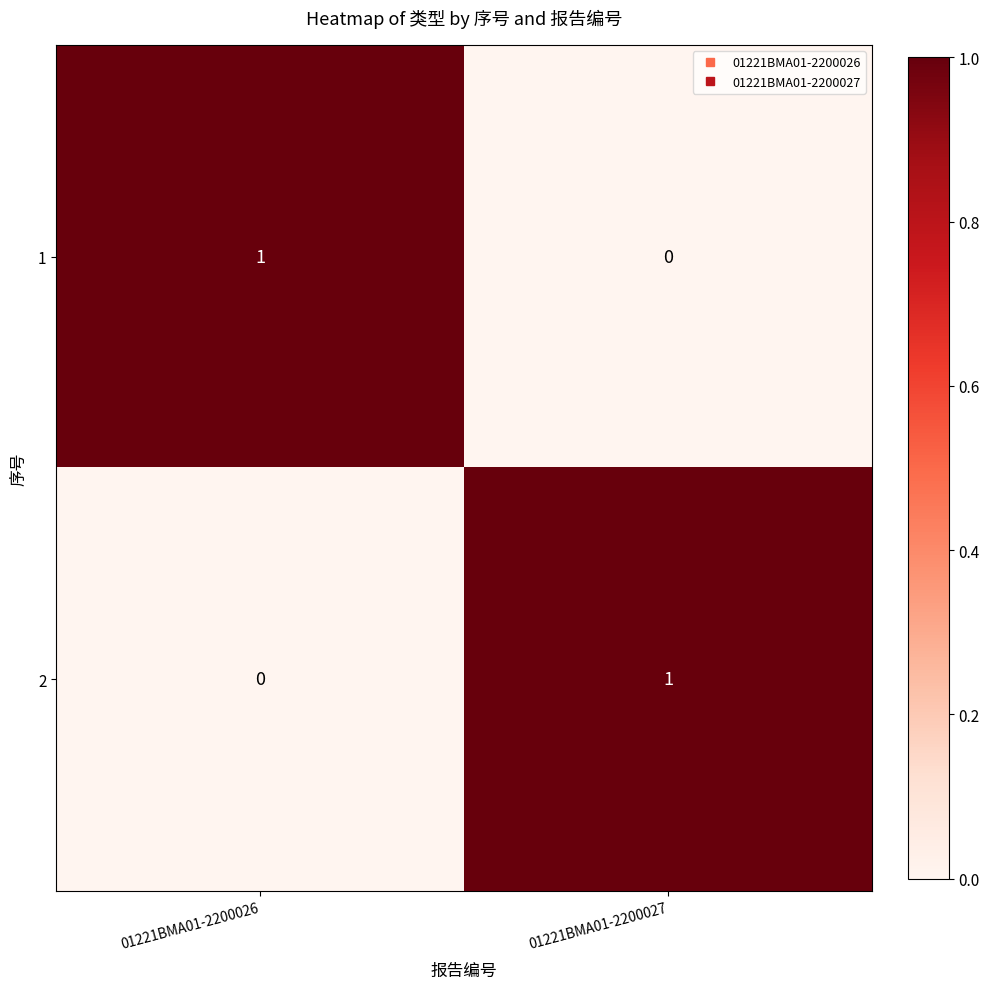

True or false: 1 has a value of 0 at 01221BMA01-2200027.

True